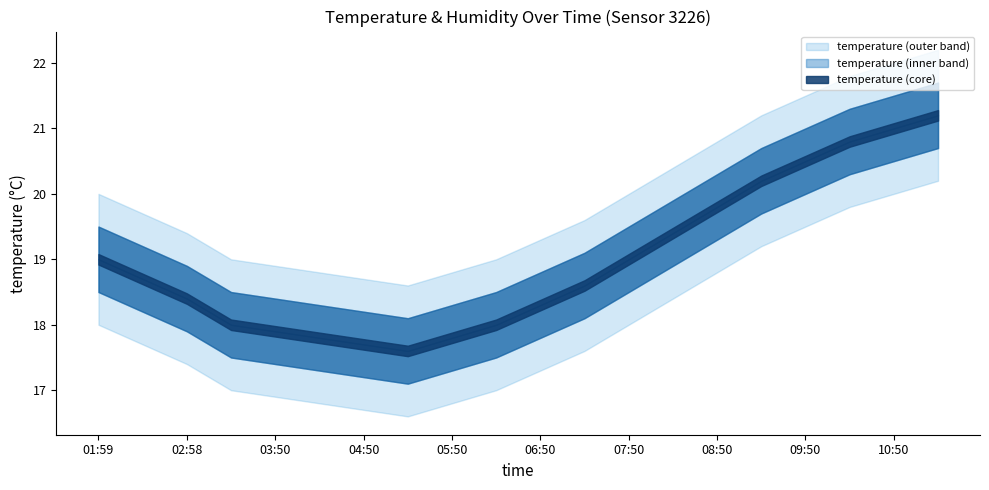

What is the approximate value of temperature at 03:26?

18.0